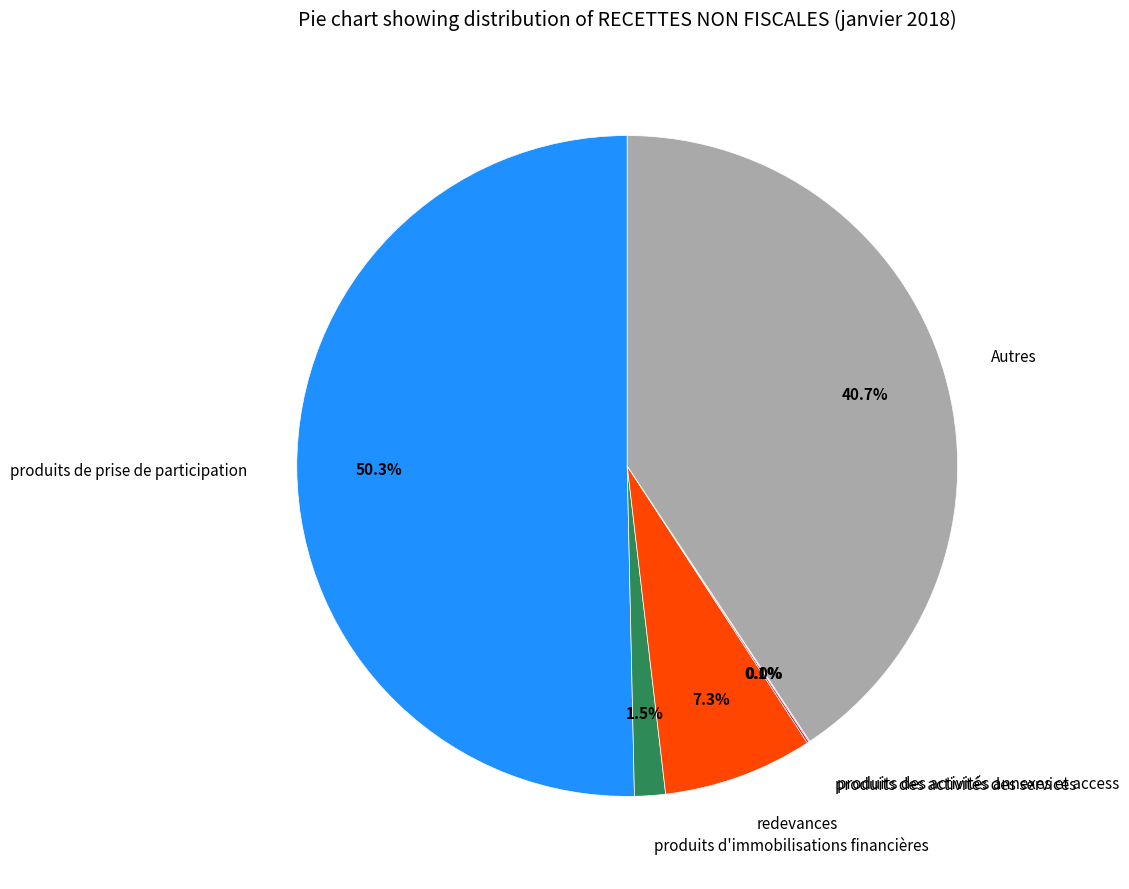

Which category accounts for the majority?

produits de prise de participation